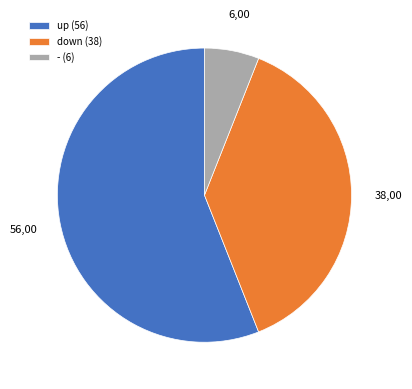

Rank the categories by value from lowest to highest.

-, down, up